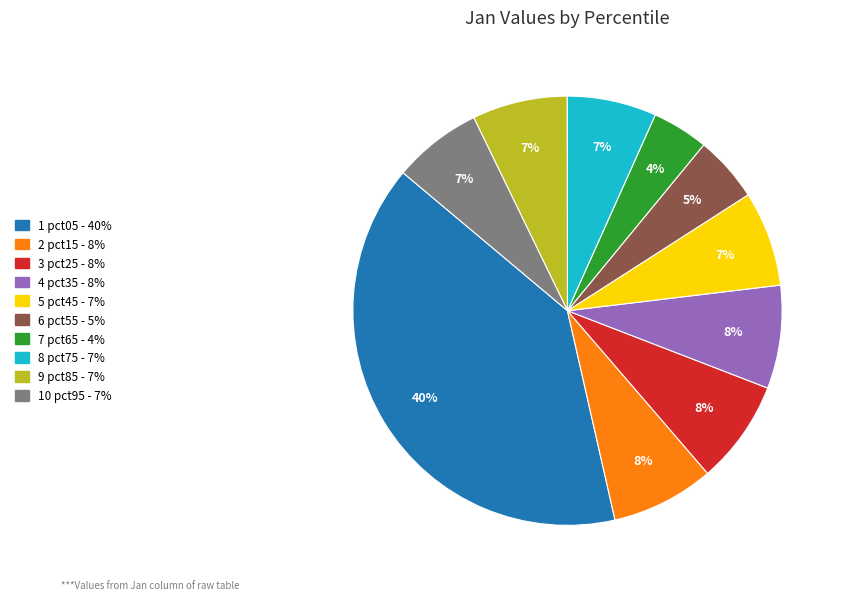

Is there a majority slice in this chart?

No